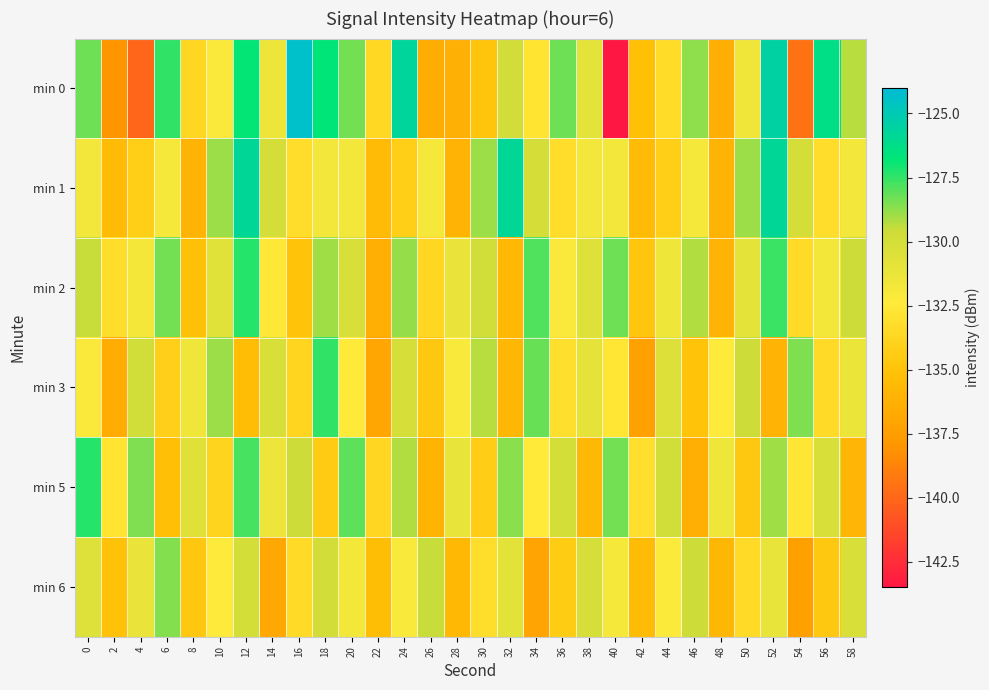

What is the total value across all series at 42?

-811.4